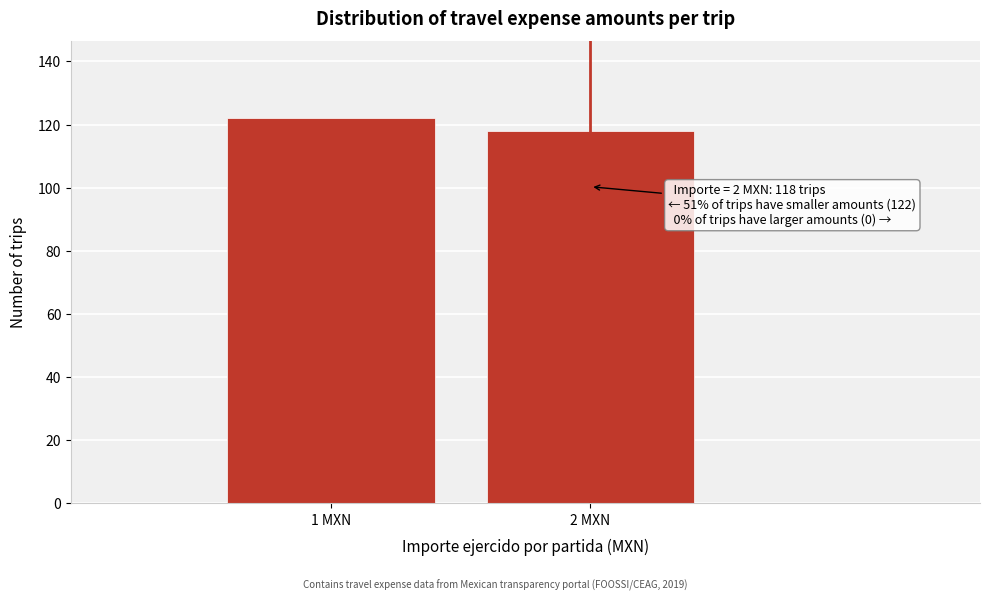

Reading left to right, what are all the values shown in this chart?

1 MXN=122	2 MXN=118